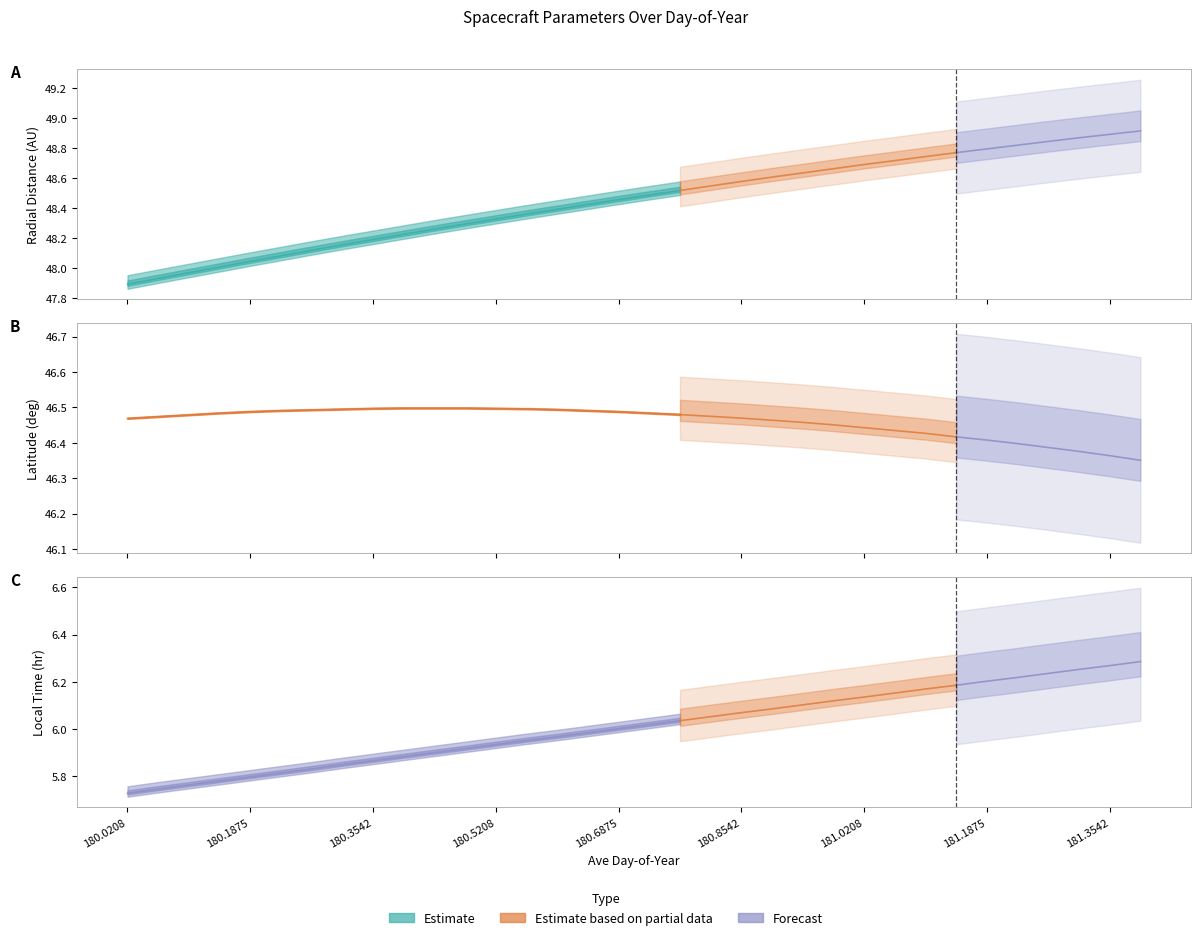

Count the Latitude values in the range 46 to 47.

34